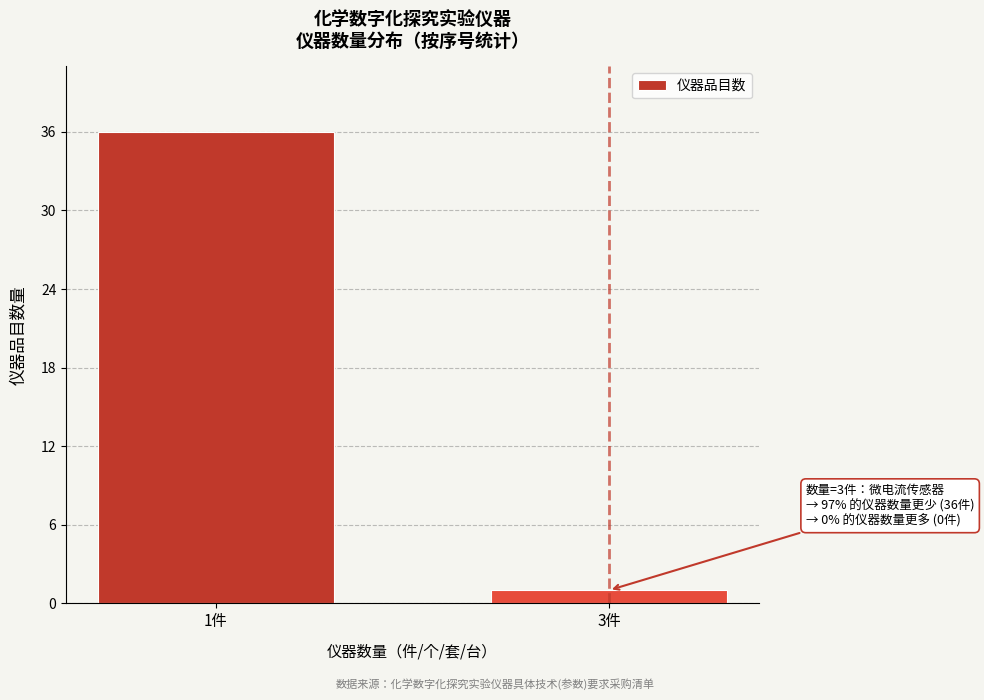

Reading left to right, list all the values displayed in this chart.

36	1